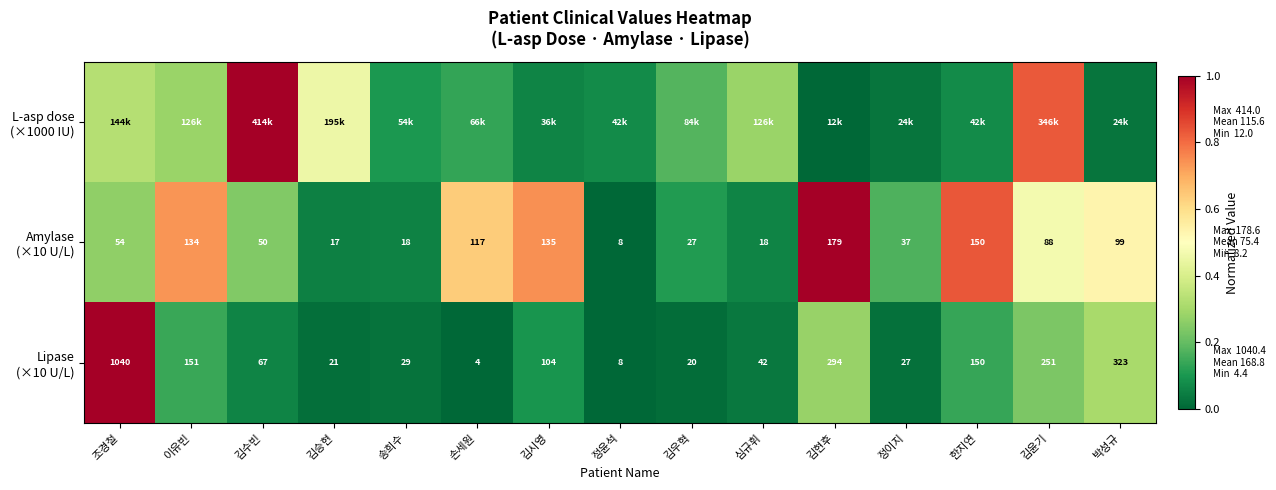

True or false: Lipase (×10 U/L) has a value of 0.6 at 손세원.

False